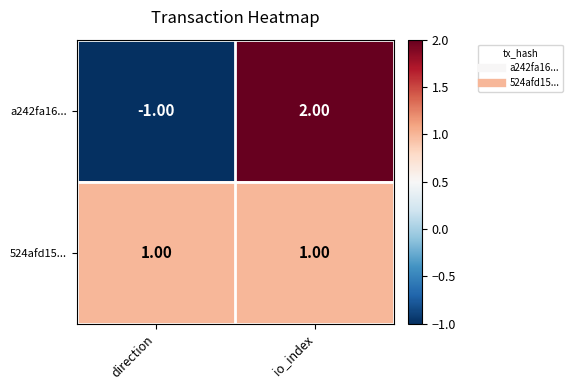

Which series has the largest total across all categories?

524afd15...